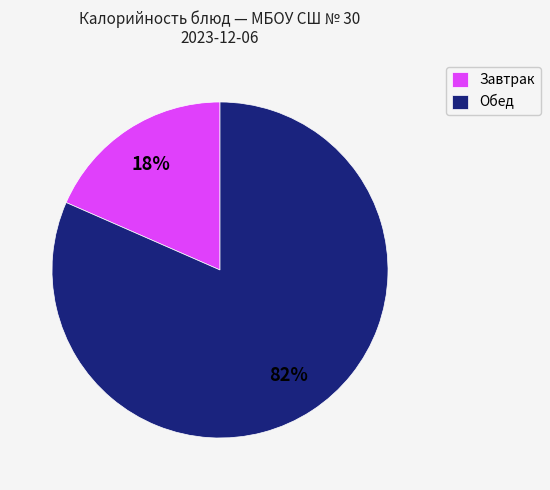

The Завтрак slice represents 32% of the pie. True or false?

False